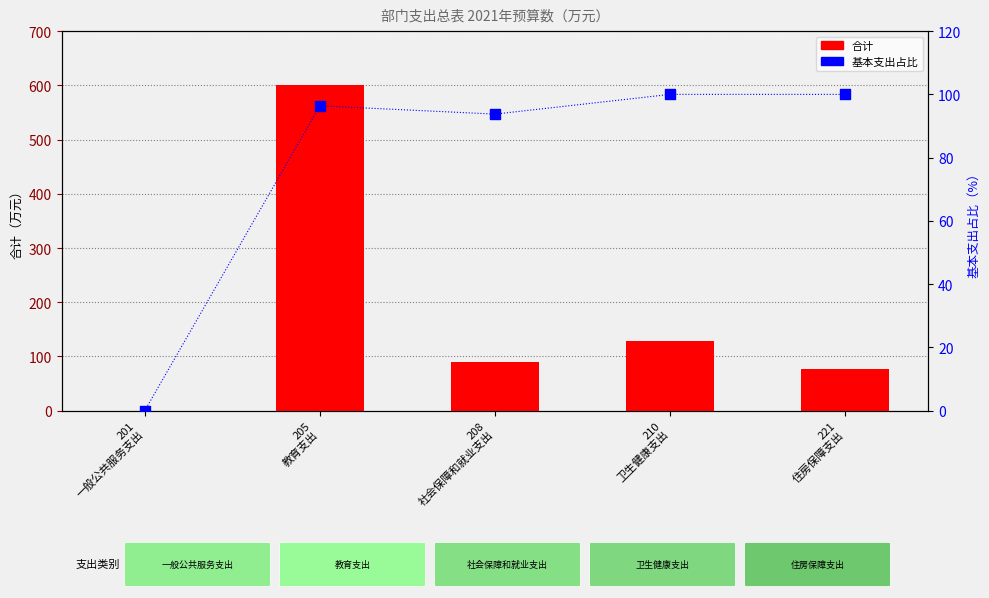

Which series has the widest spread of Y values?

合计